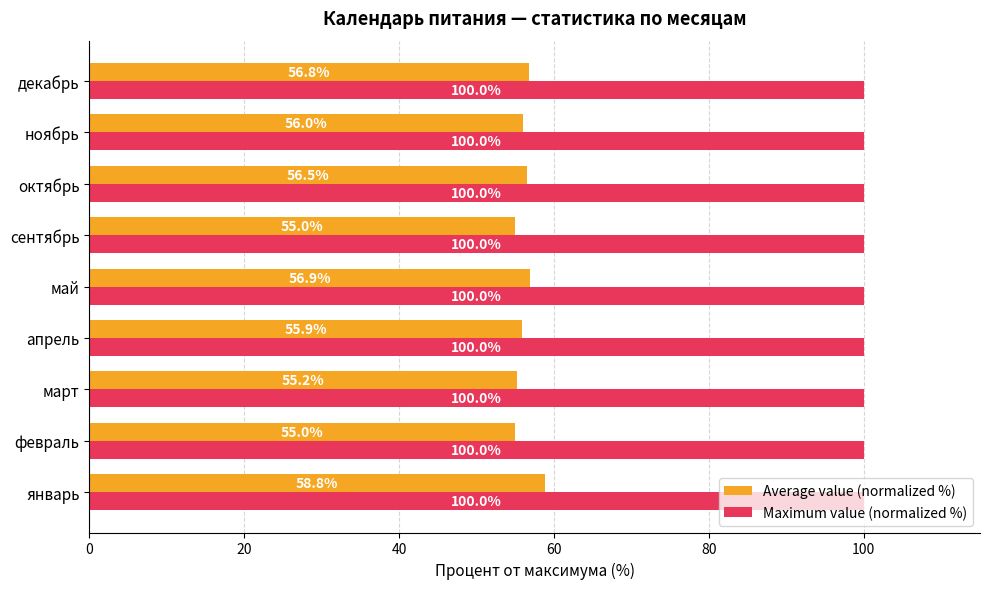

Rank the series by their maximum value, from lowest to highest.

Average value (normalized %), Maximum value (normalized %)